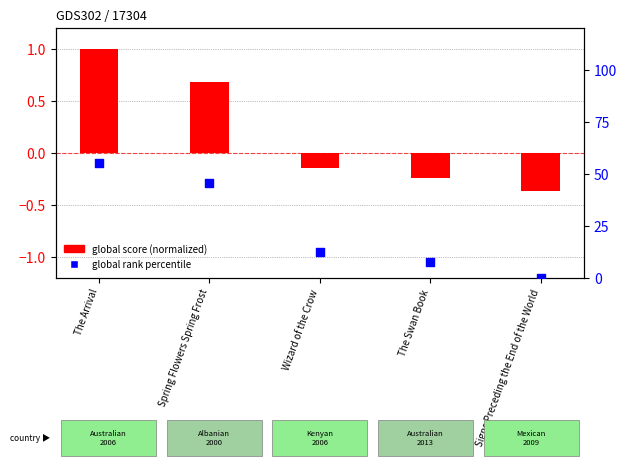

Which series reaches the maximum Y coordinate?

global rank percentile